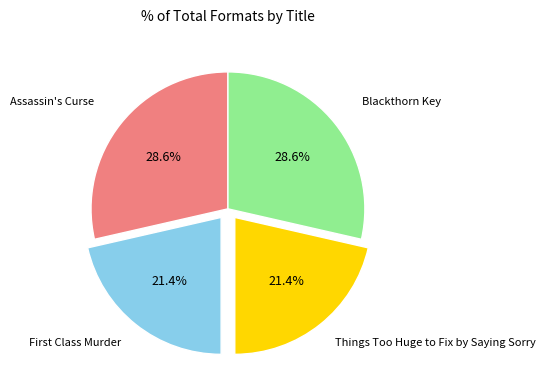

Does Assassin's Curse account for over 50% of the chart?

No